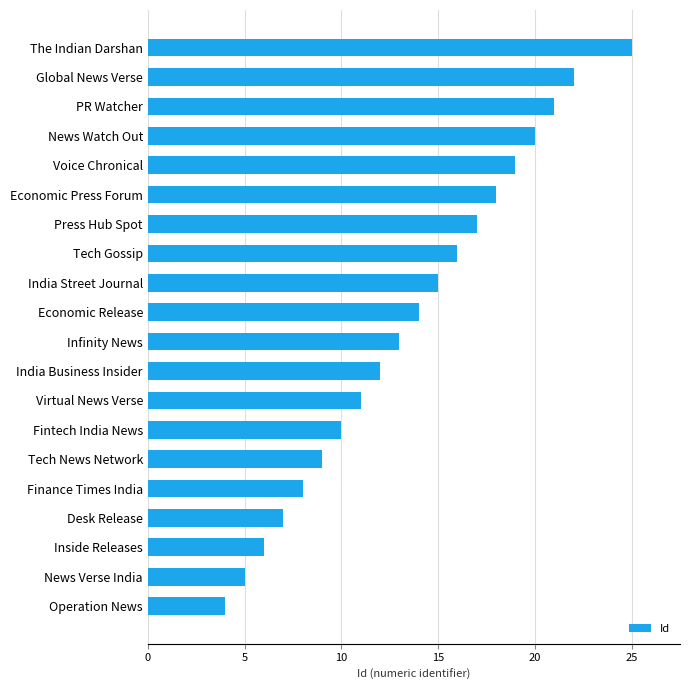

What is the greatest value displayed?

25